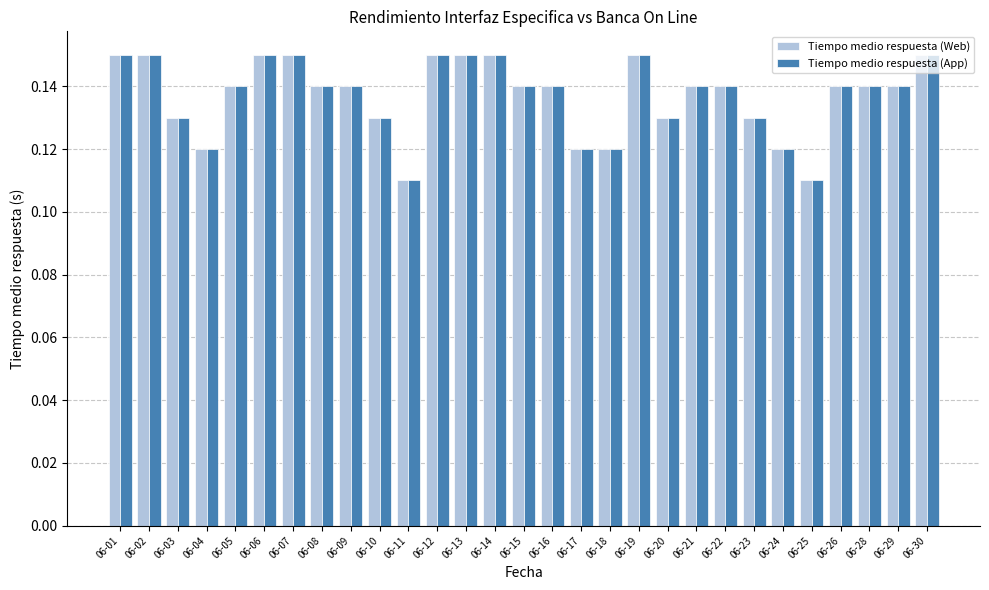

At how many categories does at least one series exceed 0?

29